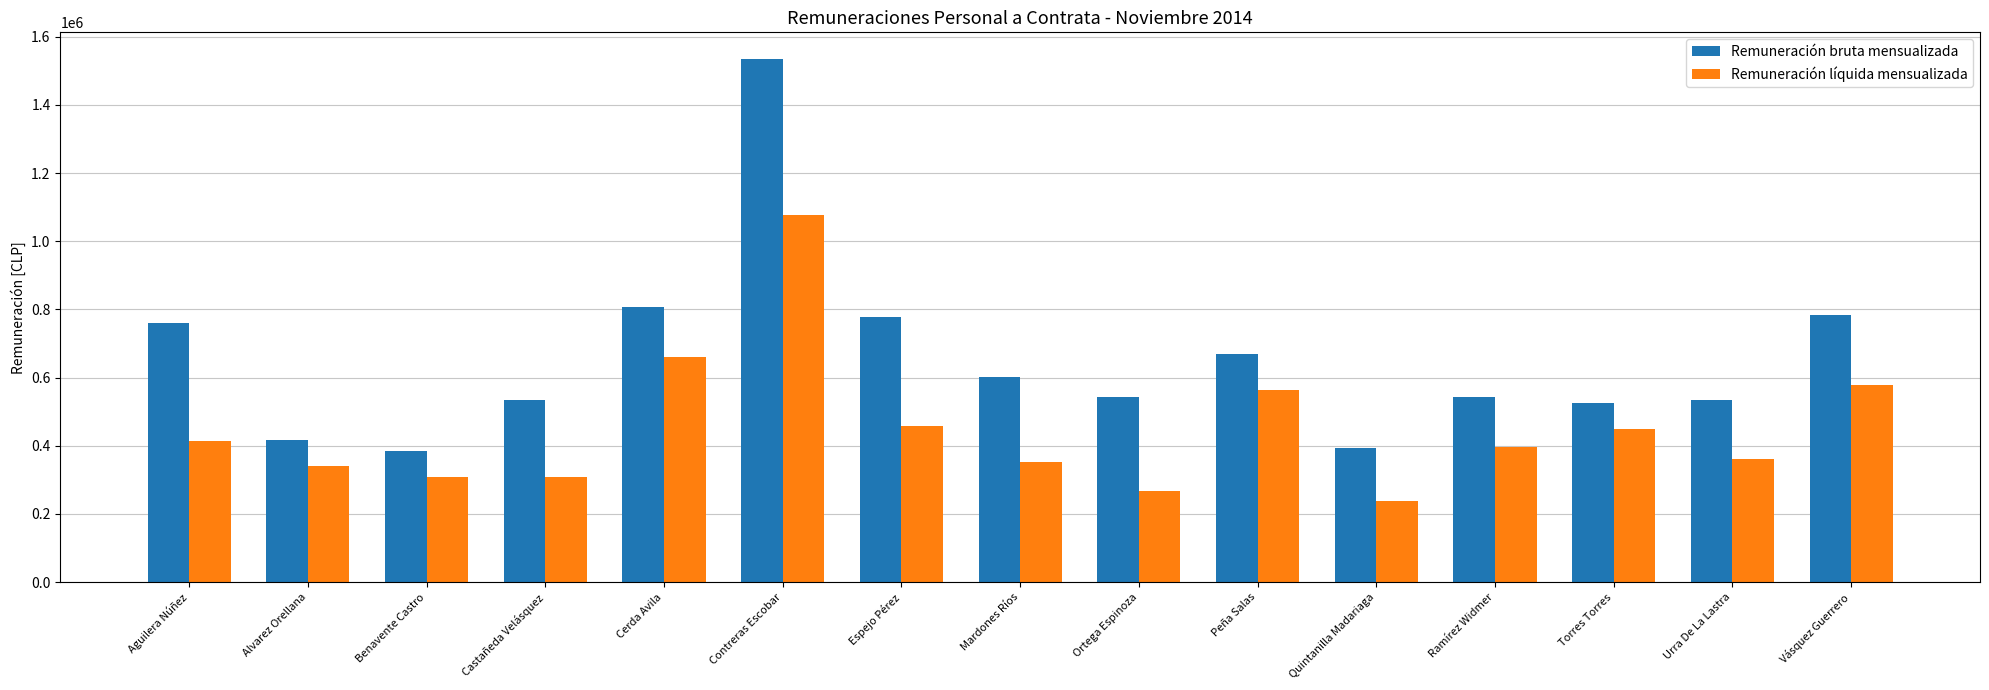

Rank the series by their average value, from lowest to highest.

Remuneración líquida mensualizada, Remuneración bruta mensualizada